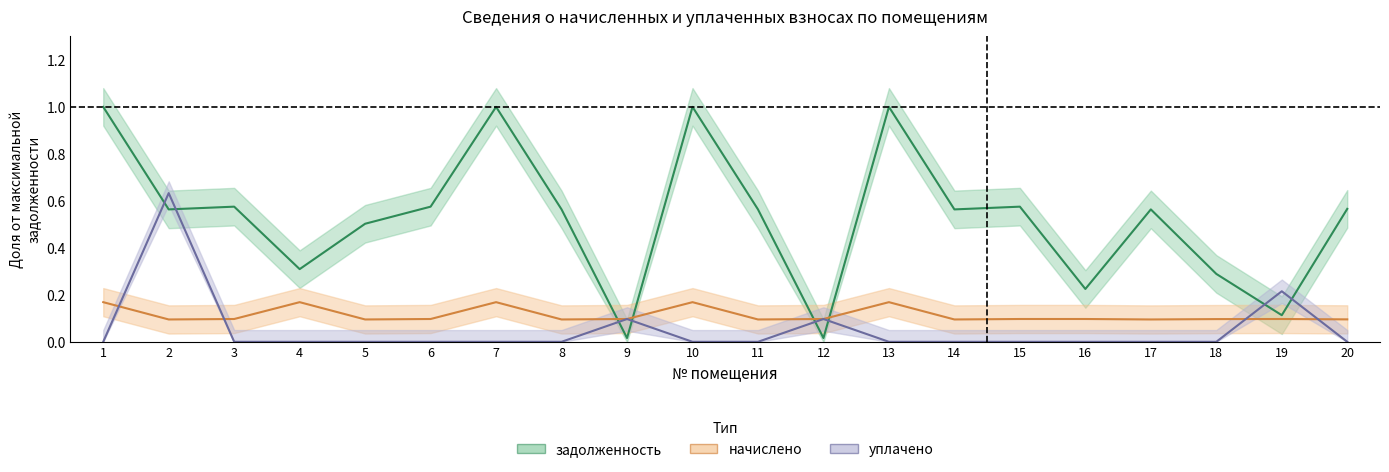

At 14, list the series in order from largest to smallest.

задолженность, начислено, уплачено